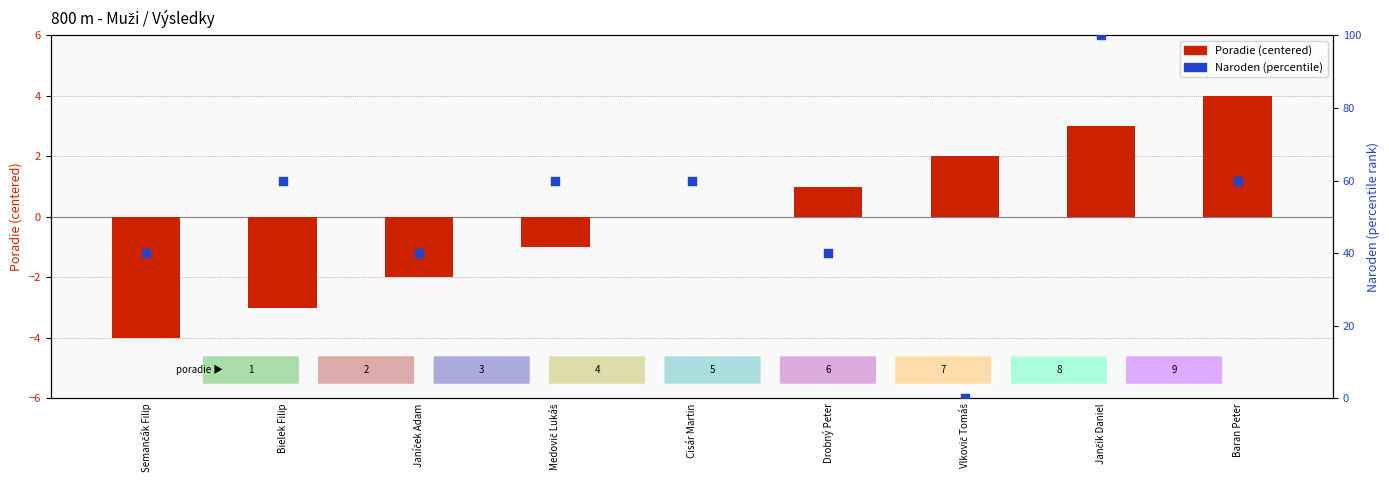

At how many categories does at least one series exceed 8?

8